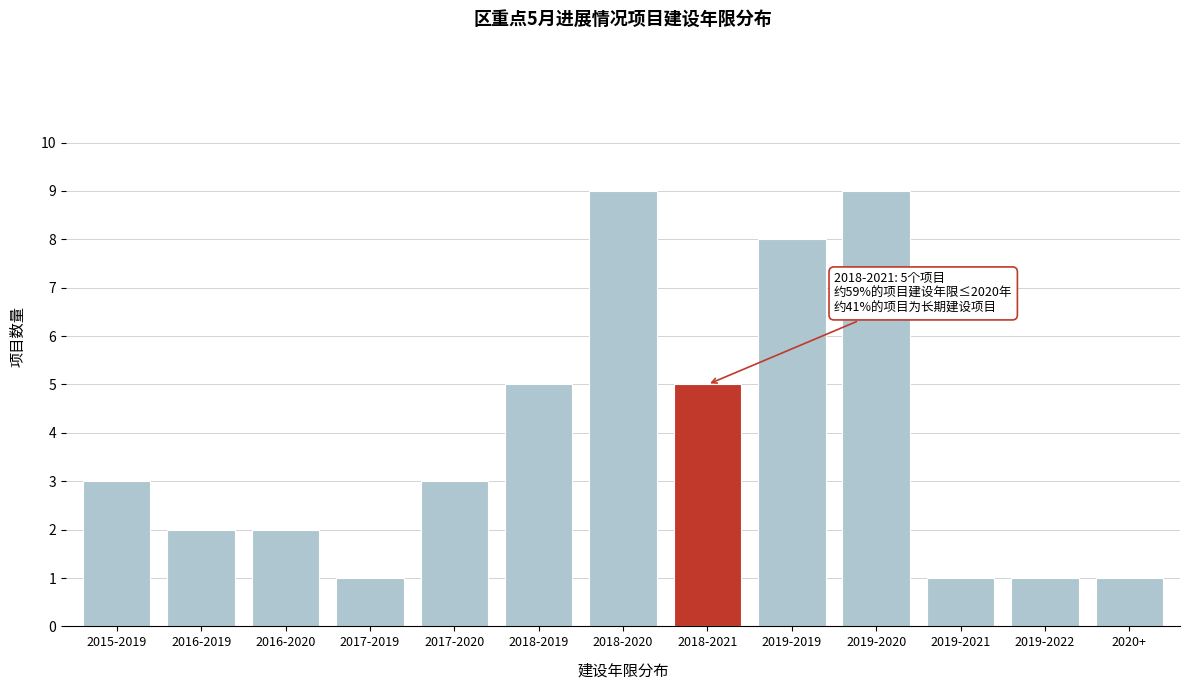

Reading right to left, list all the values displayed in this chart.

2020+=1	2019-2022=1	2019-2021=1	2019-2020=9	2019-2019=8	2018-2021=5	2018-2020=9	2018-2019=5	2017-2020=3	2017-2019=1	2016-2020=2	2016-2019=2	2015-2019=3